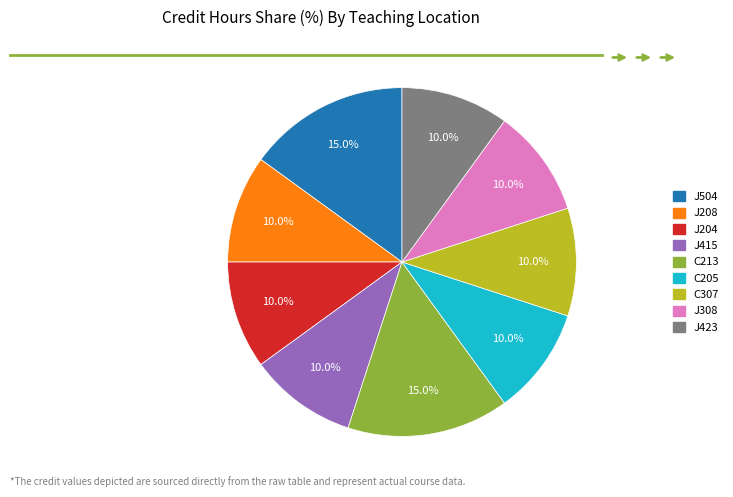

Combined, what portion of the pie is J504 and J423?

25.0%